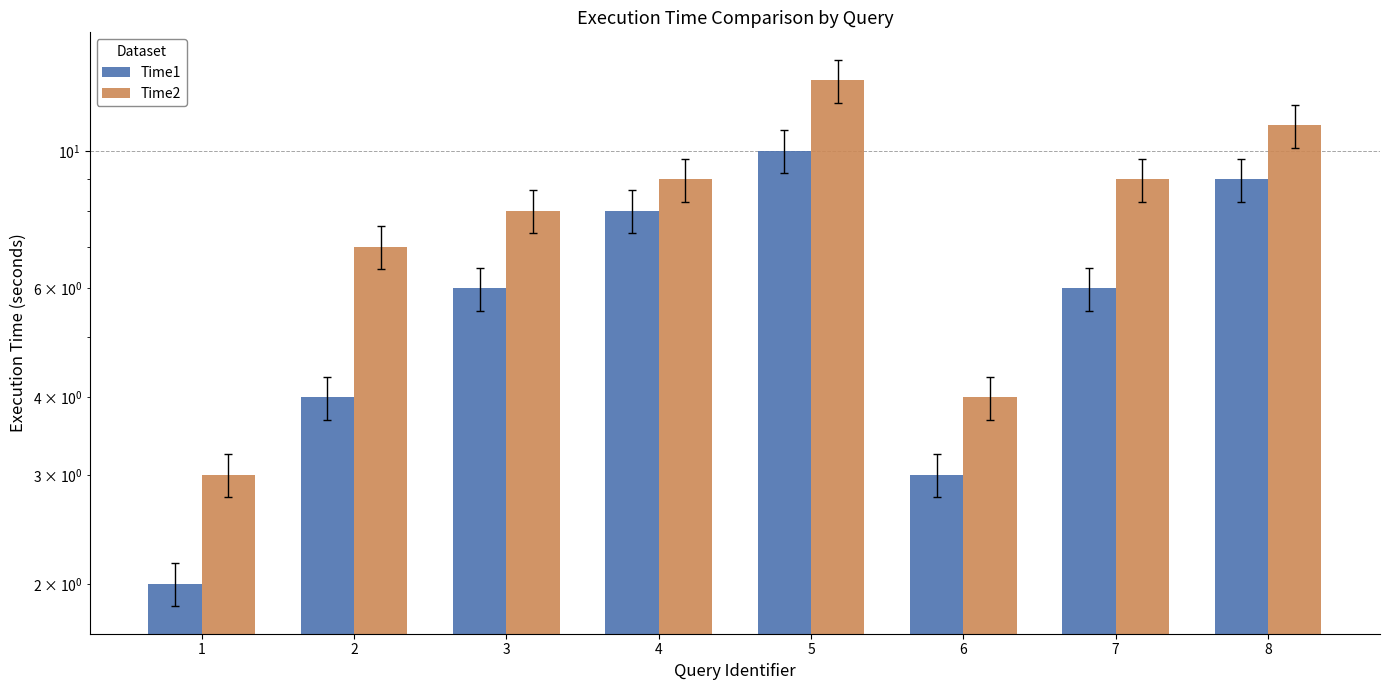

What is the difference between the Time1 values at 4 and 1?

6